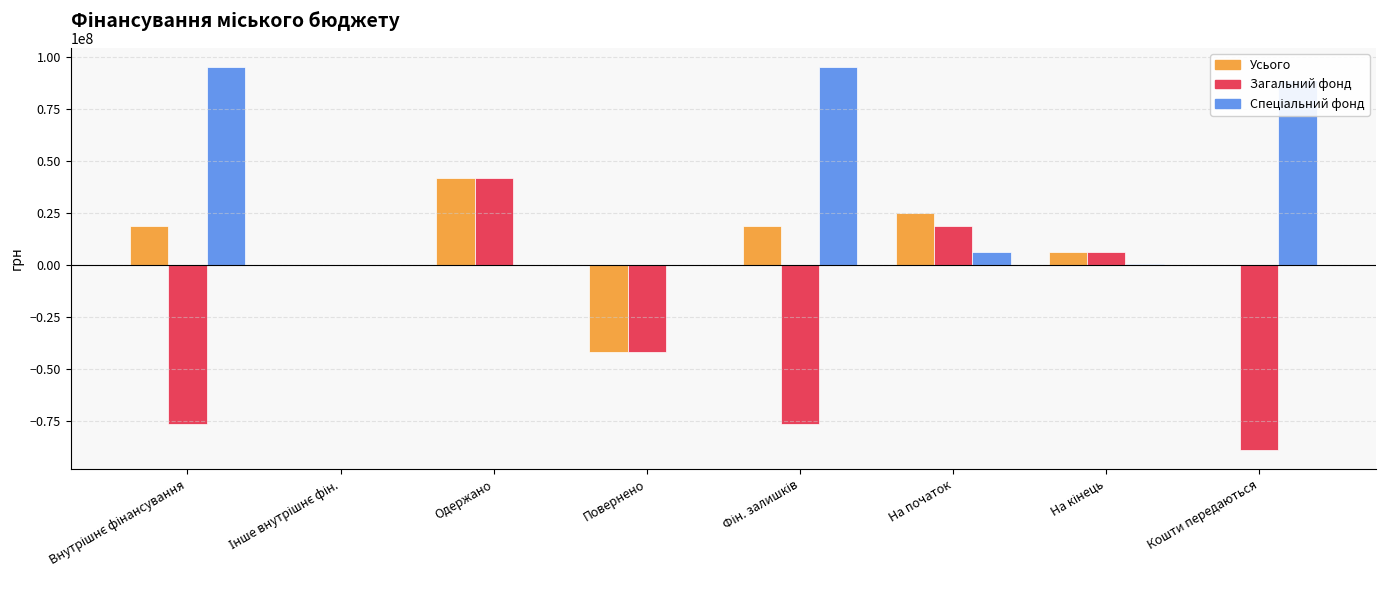

How many series are shown in this chart?

3